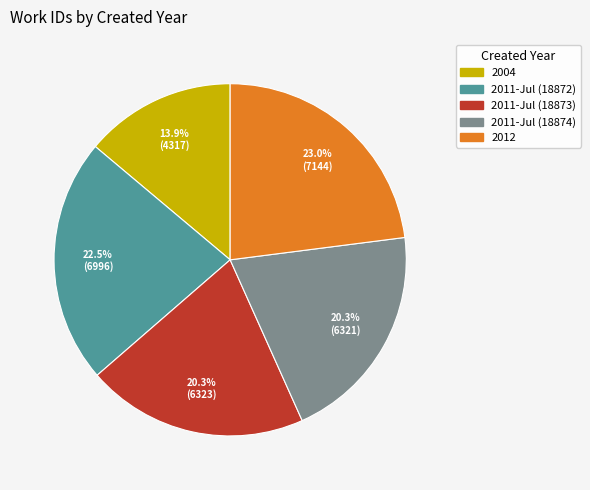

Is it true that 2012 is 11% of the pie?

False